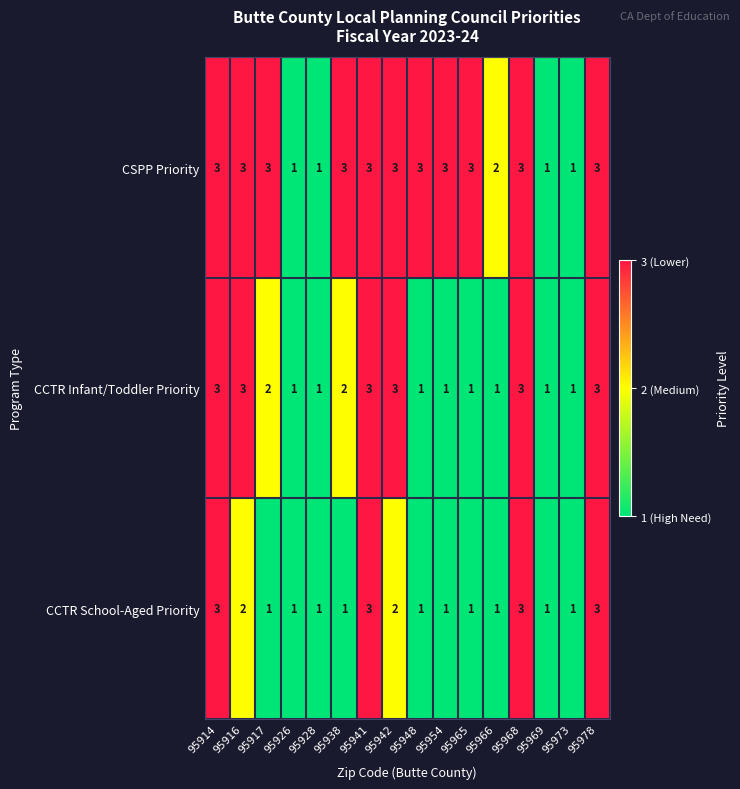

Rank the series by their average value, from lowest to highest.

CCTR School-Aged Priority, CCTR Infant/Toddler Priority, CSPP Priority